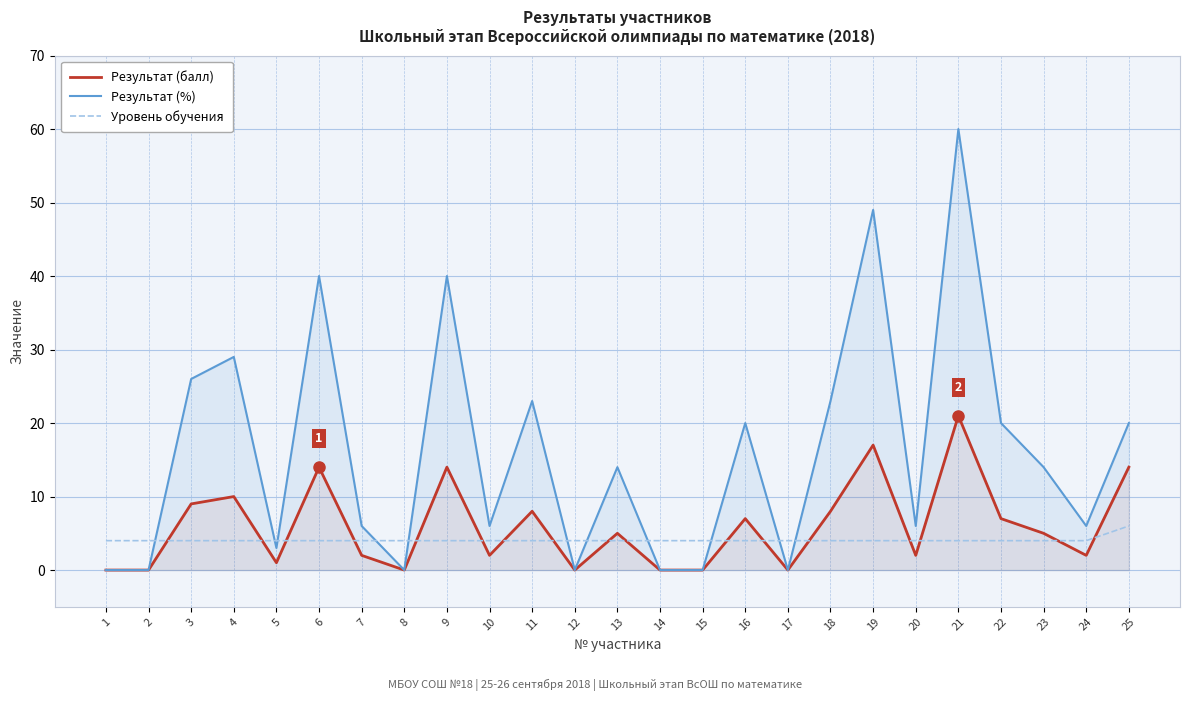

Reading left to right, what are all the values shown in this chart?

Результат (балл): 1=0	2=0	3=9	4=10	5=1	6=14	7=2	8=0	9=14	10=2	11=8	12=0	13=5	14=0	15=0	16=7	17=0	18=8	19=17	20=2	21=21	22=7	23=5	24=2	25=14
Результат (%): 1=0	2=0	3=26	4=29	5=3	6=40	7=6	8=0	9=40	10=6	11=23	12=0	13=14	14=0	15=0	16=20	17=0	18=23	19=49	20=6	21=60	22=20	23=14	24=6	25=20
Уровень обучения: 1=4	2=4	3=4	4=4	5=4	6=4	7=4	8=4	9=4	10=4	11=4	12=4	13=4	14=4	15=4	16=4	17=4	18=4	19=4	20=4	21=4	22=4	23=4	24=4	25=6